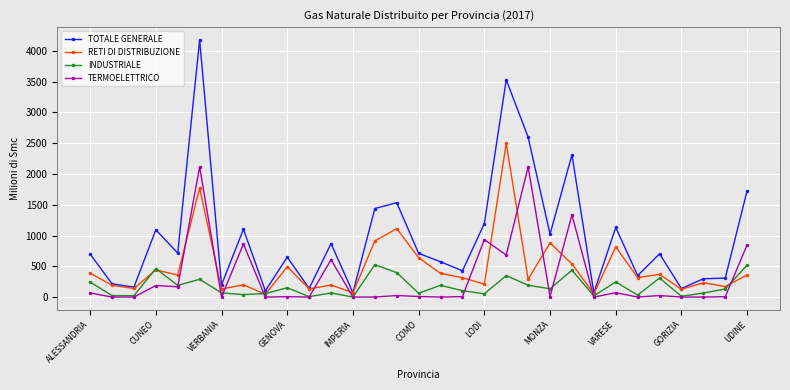

How many categories are shown in the chart?

31